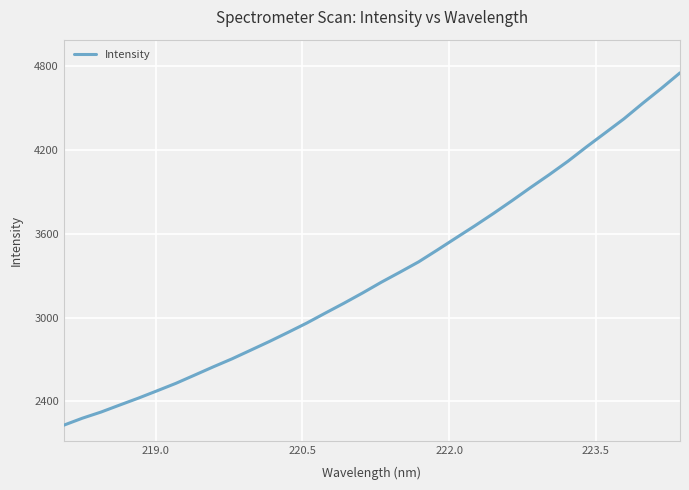

What is the greatest value displayed?

4753.1